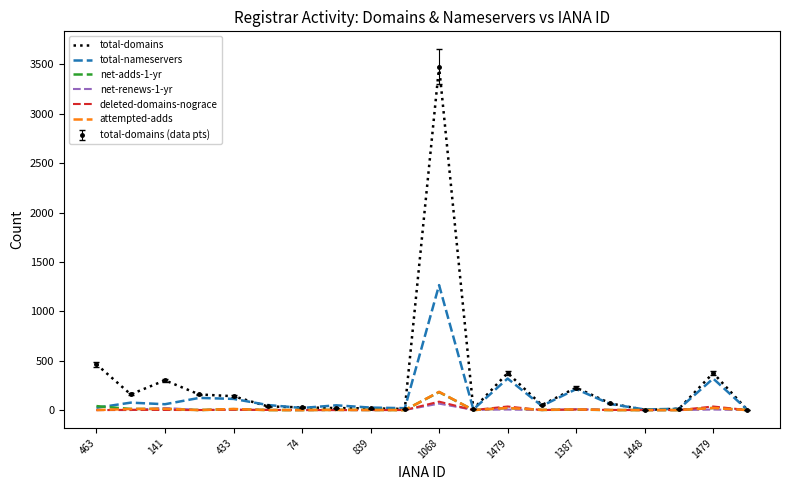

Which series has the largest total across all categories?

total-domains